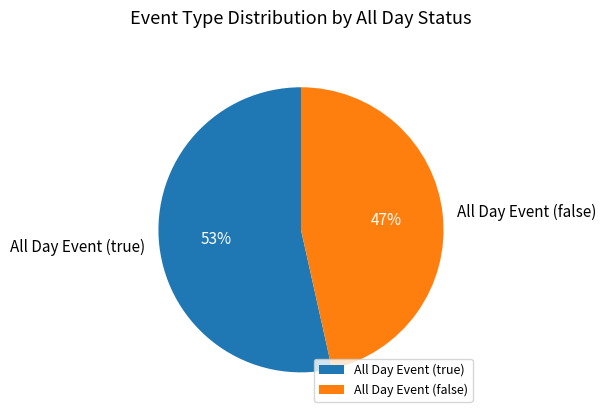

Does any single category account for the majority?

Yes